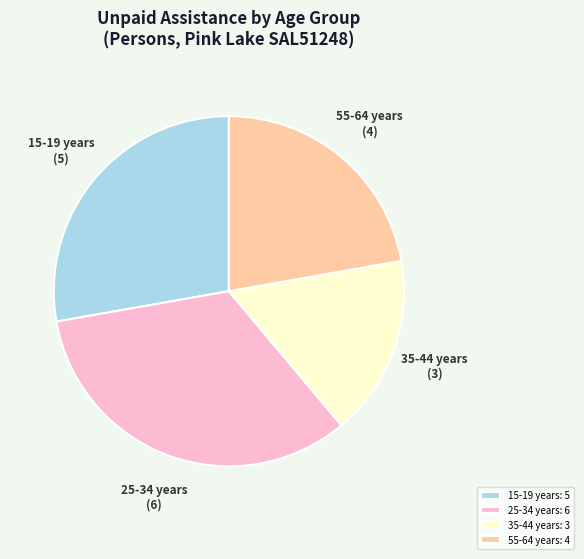

Do 55-64 years: 4 and 35-44 years: 3 together represent more than half of the pie?

No